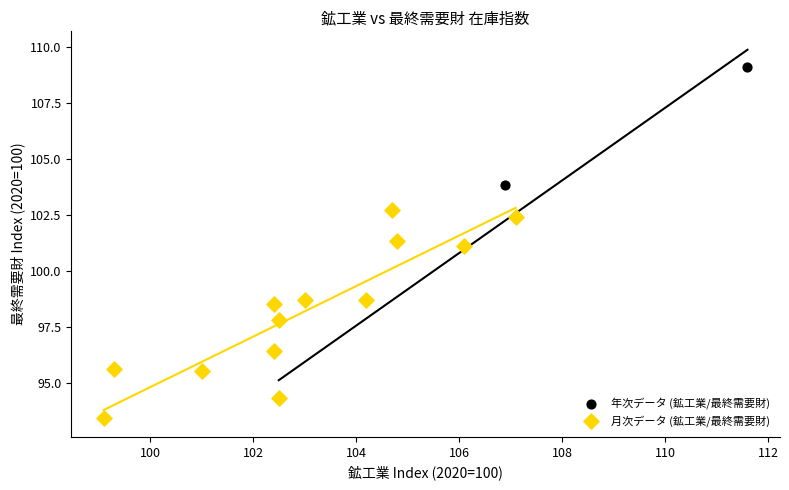

What are all the series names shown in the legend?

年次データ (鉱工業/最終需要財), 月次データ (鉱工業/最終需要財)